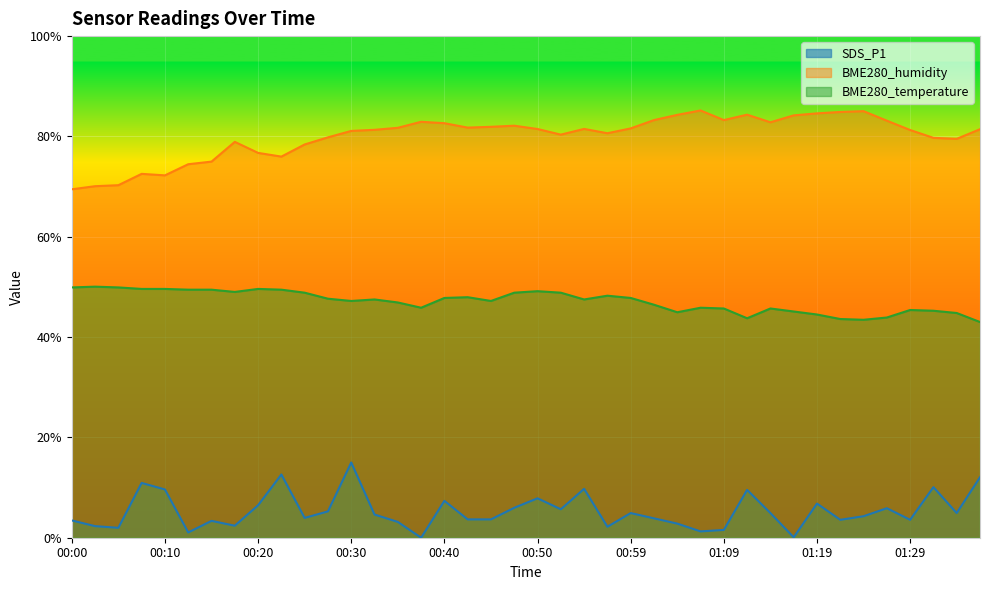

What are all the series names shown in the legend?

SDS_P1, BME280_humidity, BME280_temperature